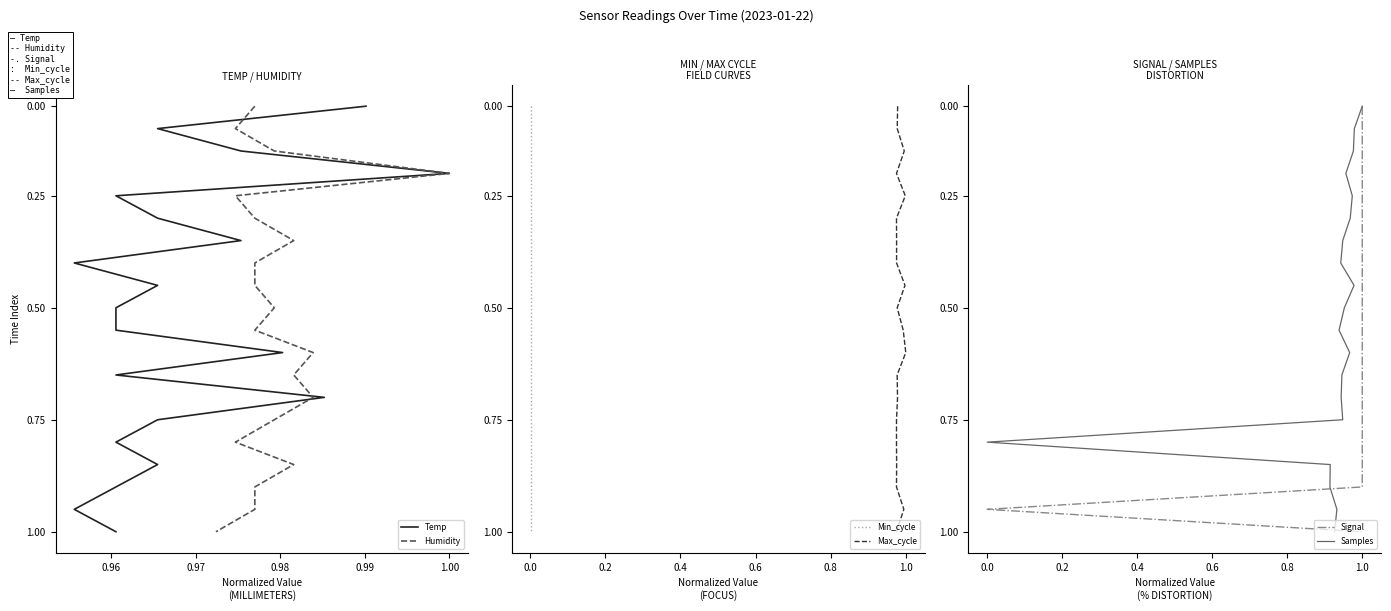

True or false: Samples and Temp intersect in this chart.

False